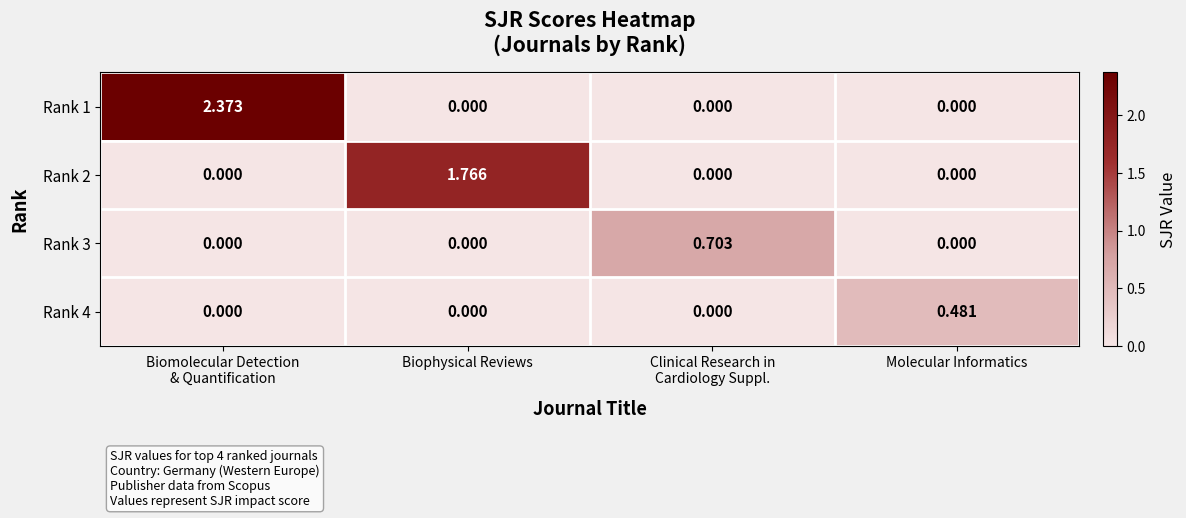

Is the value of Rank 4 at Molecular Informatics greater than the value of Rank 2 at Molecular Informatics?

Yes